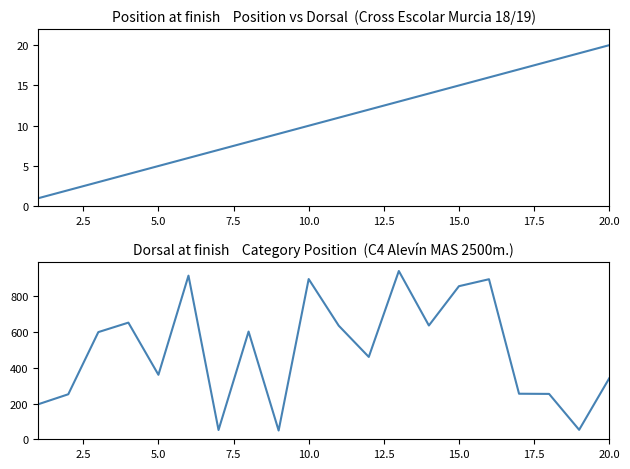

Reading left to right, list all the values displayed in this chart.

Position: 1	2	3	4	5	6	7	8	9	10	11	12	13	14	15	16	17	18	19	20
Dorsal: 196	252	600	653	361	916	52	603	49	897	636	461	942	637	857	896	255	254	53	341